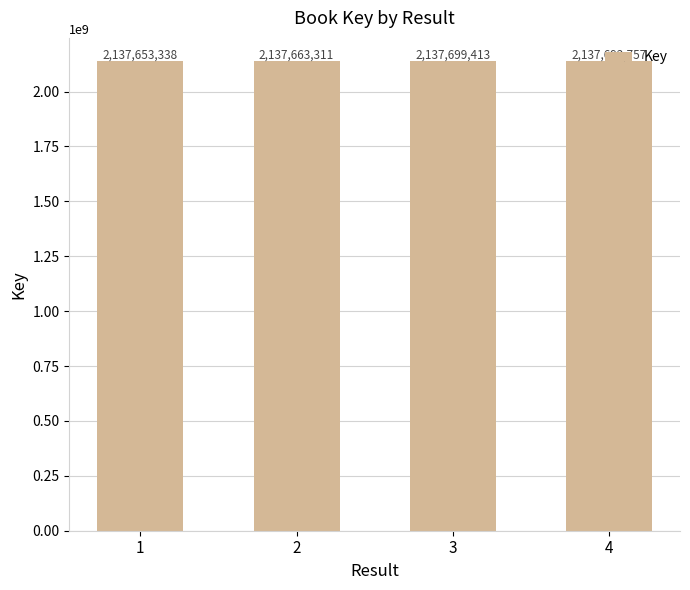

What is the ratio of the value at 1 to the value at 3?

1.0